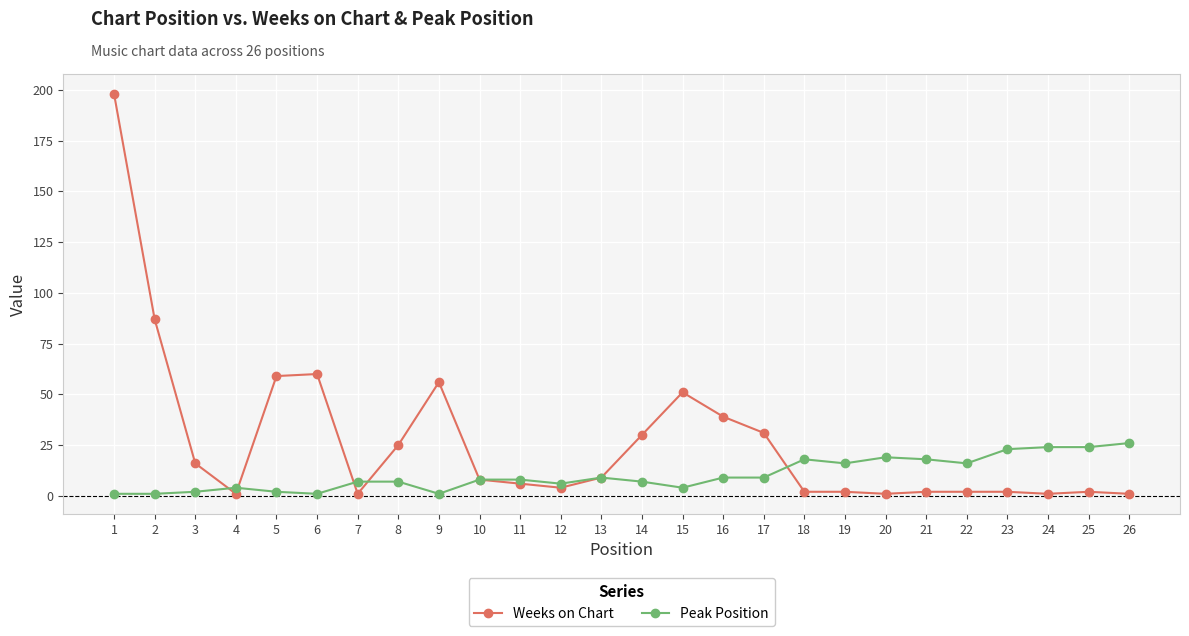

What is the maximum value shown in the chart?

198